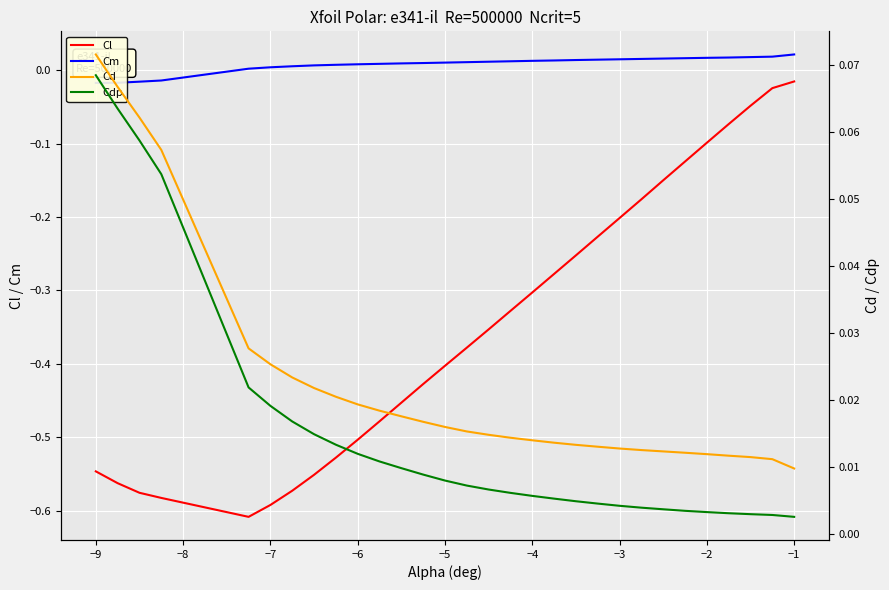

True or false: Cl has a value of -0.1 at −3.

False